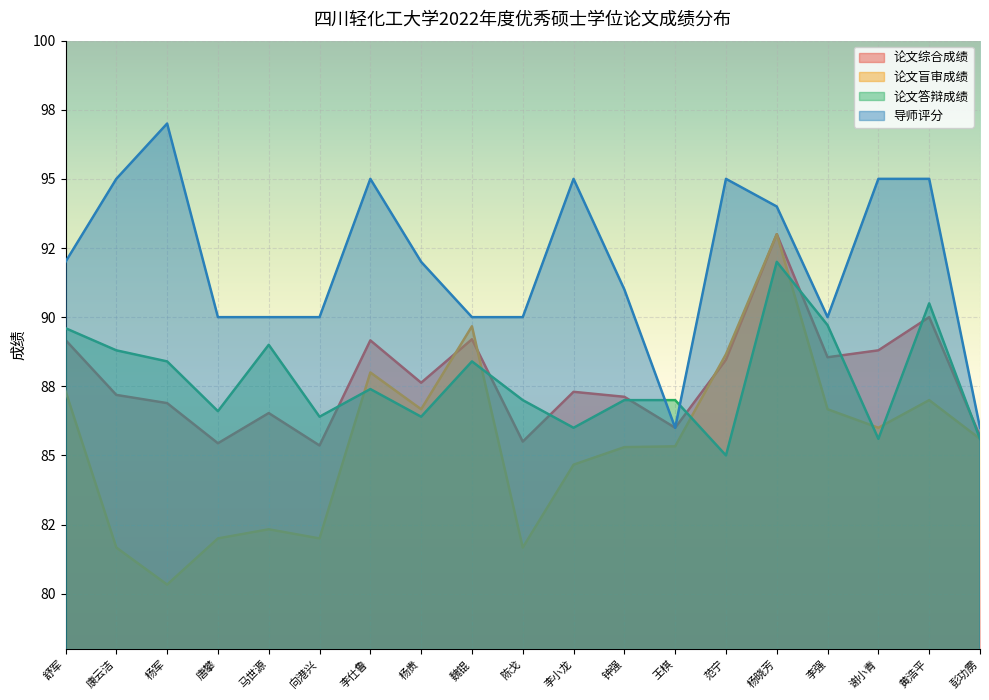

How many lines are shown in the chart?

4